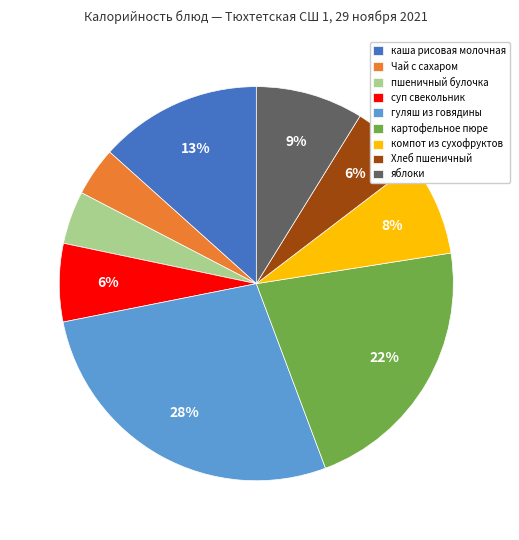

Which slice is the largest?

гуляш из говядины